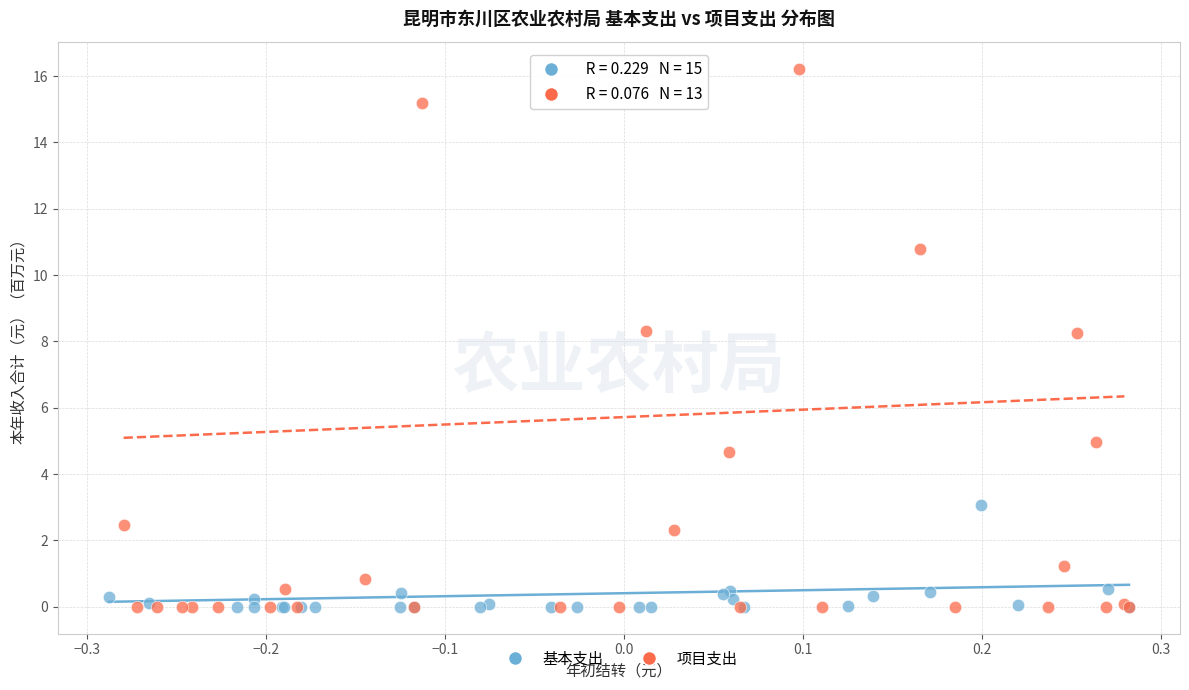

What are all the series names shown in the legend?

基本支出, 项目支出